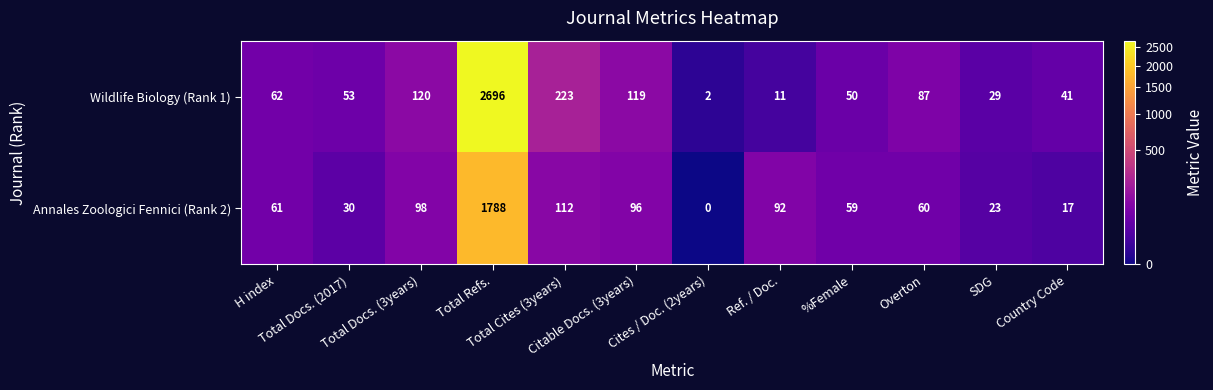

What is the greatest value displayed?

2696